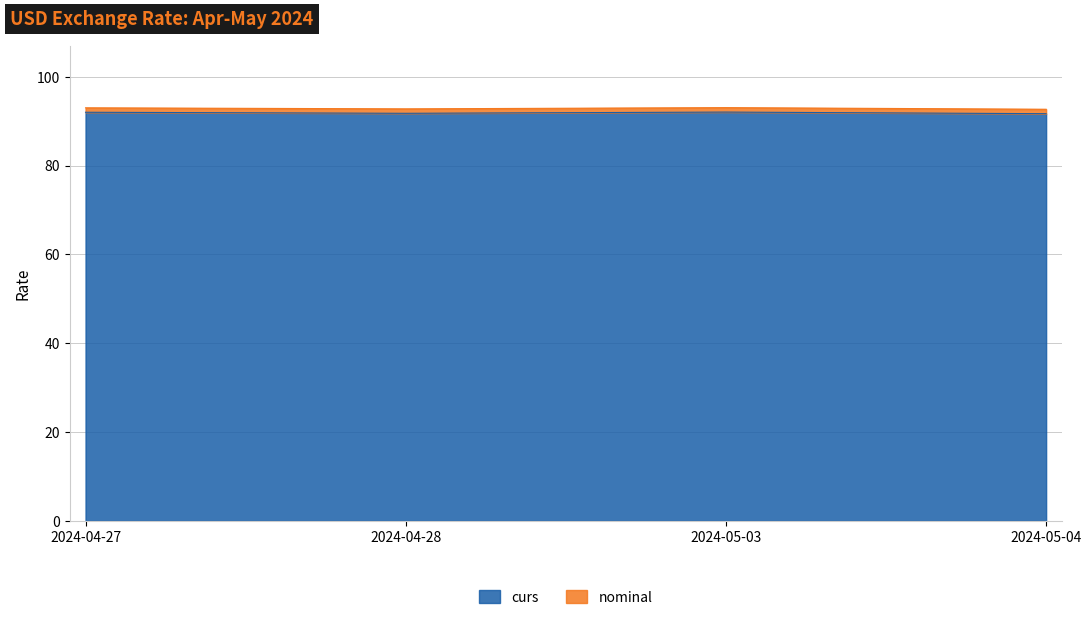

How many interior local peaks (higher than both neighbors) does the data have?

1